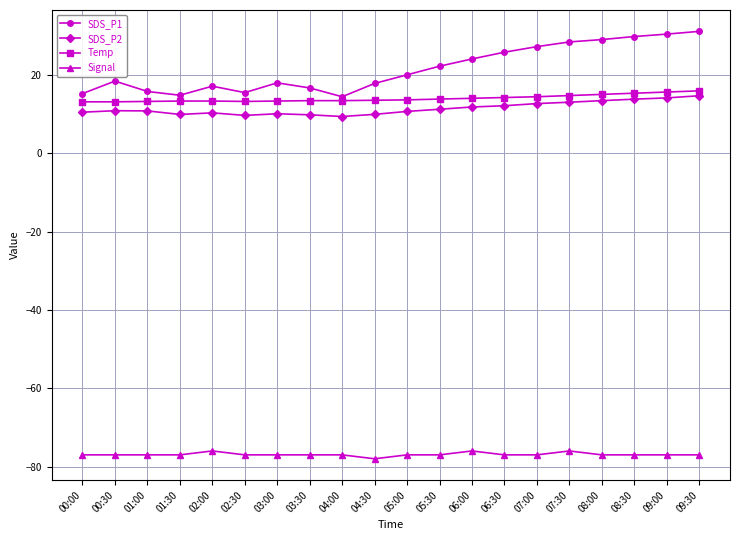

What position from the right is 04:00?

12